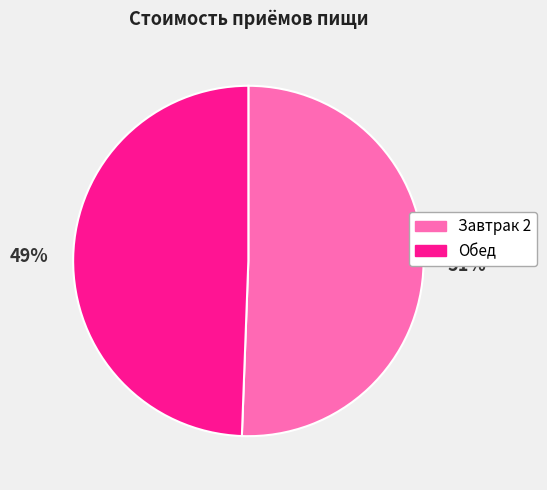

Is it true that Обед is 49% of the pie?

True